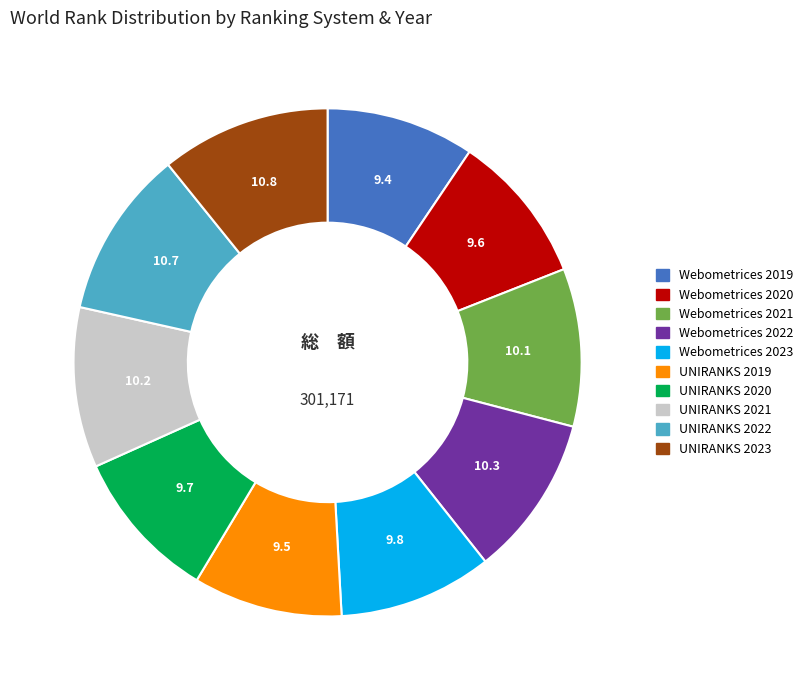

Is there a majority slice in this chart?

No